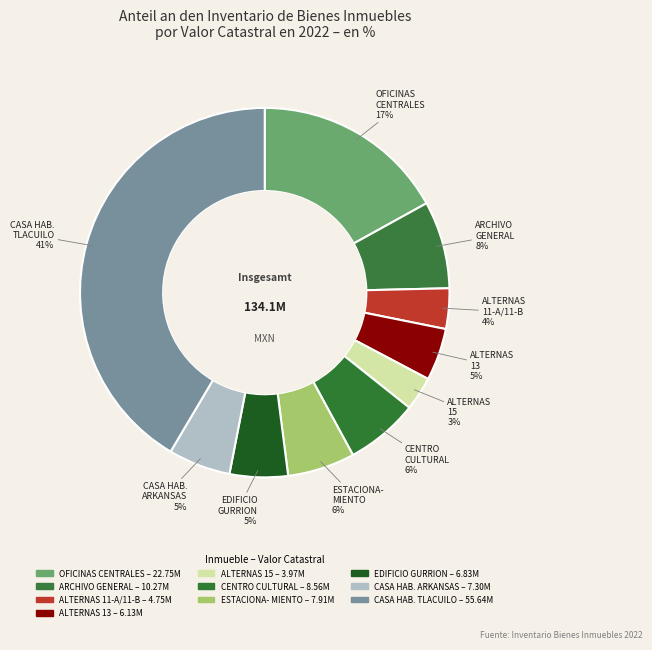

Which slice is the smallest?

OFINAS ALTERNAS (15)